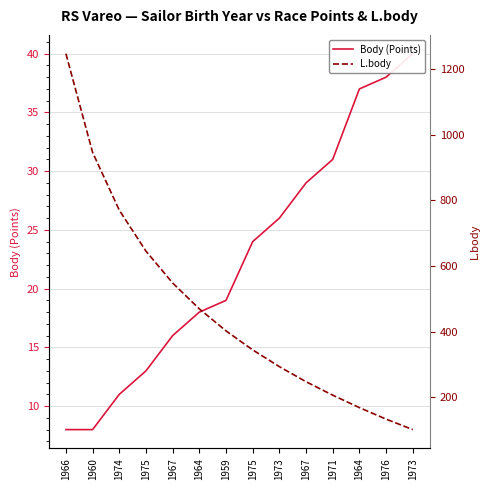

Read the Body (Points) value at 1959, to the nearest 5.

20